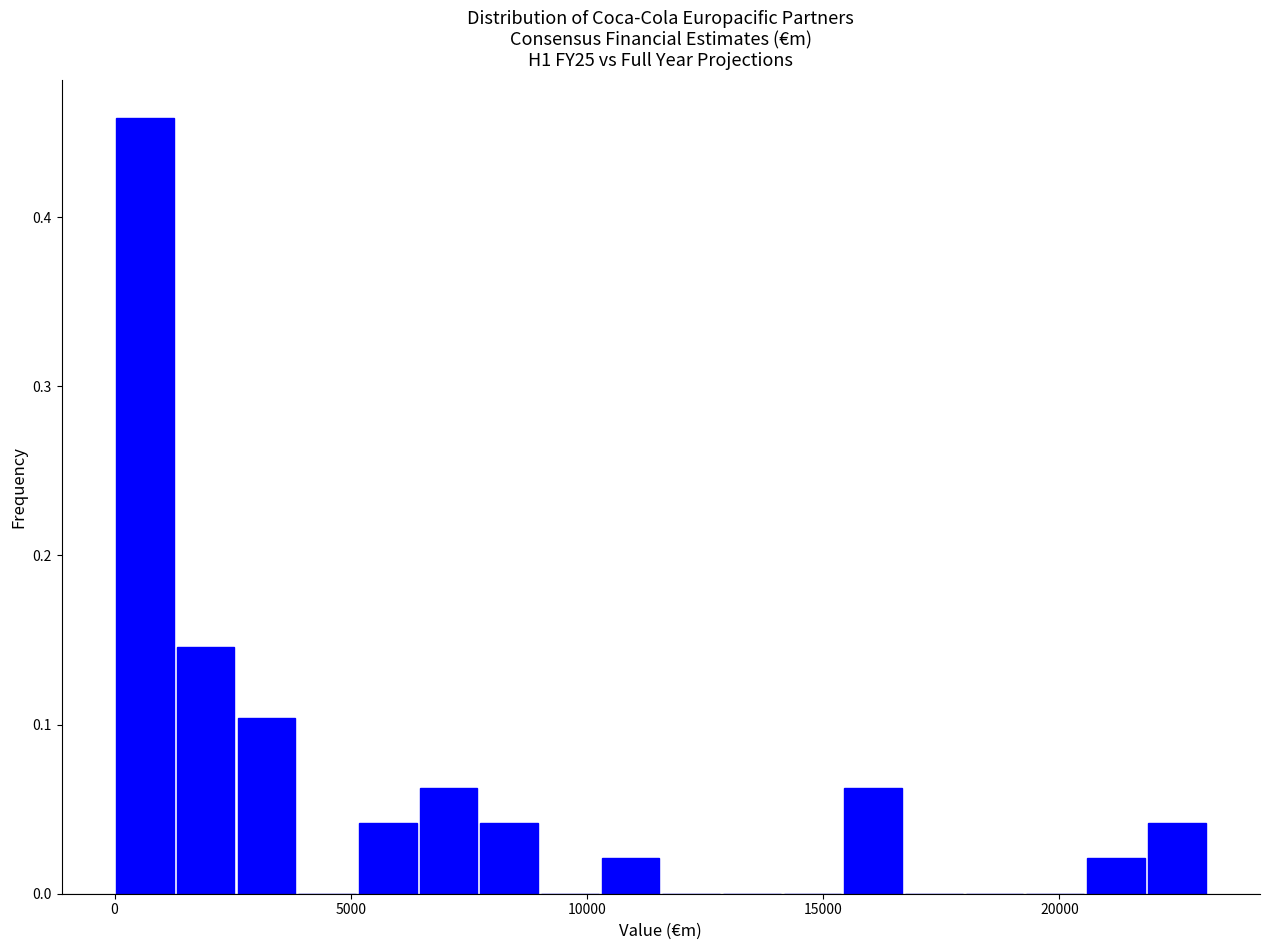

Read against the x-axis, roughly where is the centre of the tallest bar?

500